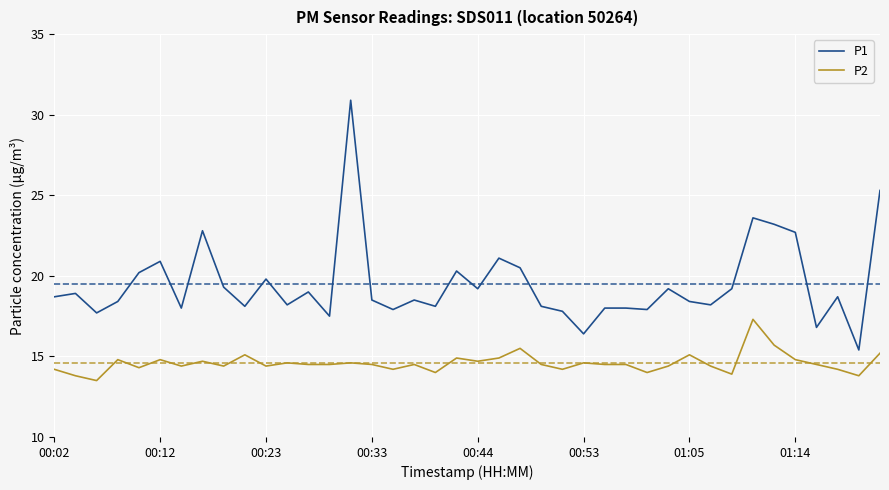

What is the difference between the maximum and second lowest values in the P1 series?

14.5